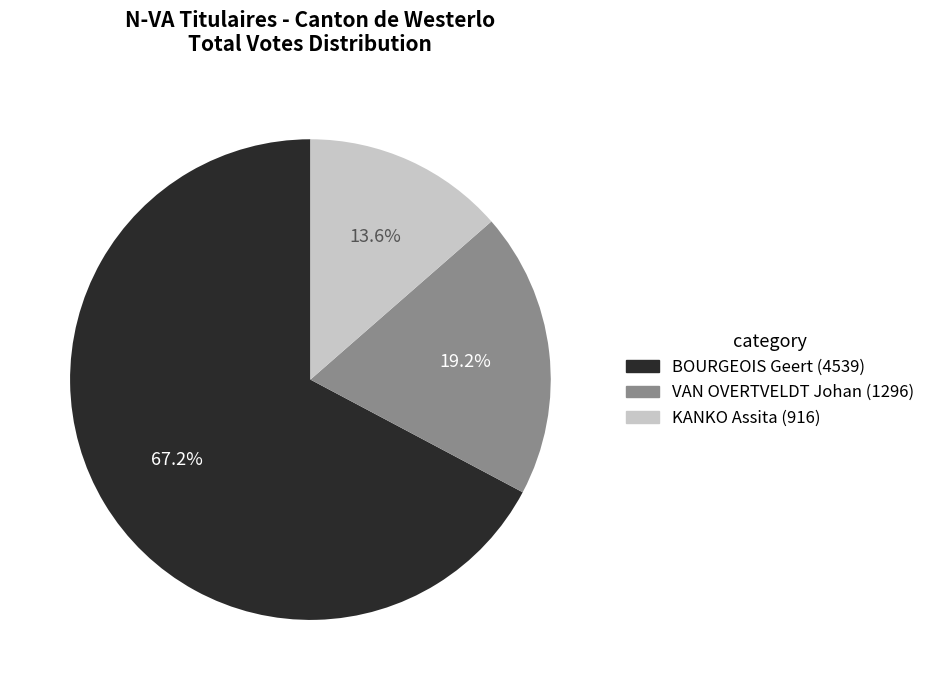

Which has a higher value, BOURGEOIS Geert or KANKO Assita?

BOURGEOIS Geert